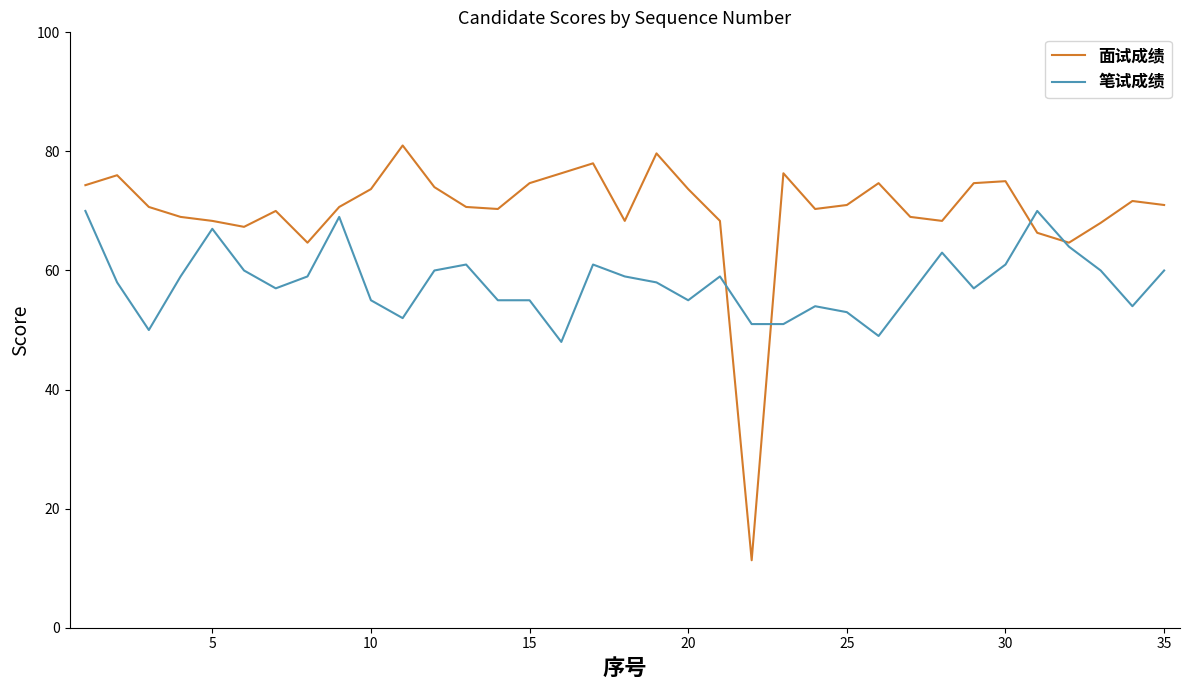

Which series has the widest spread of values?

面试成绩